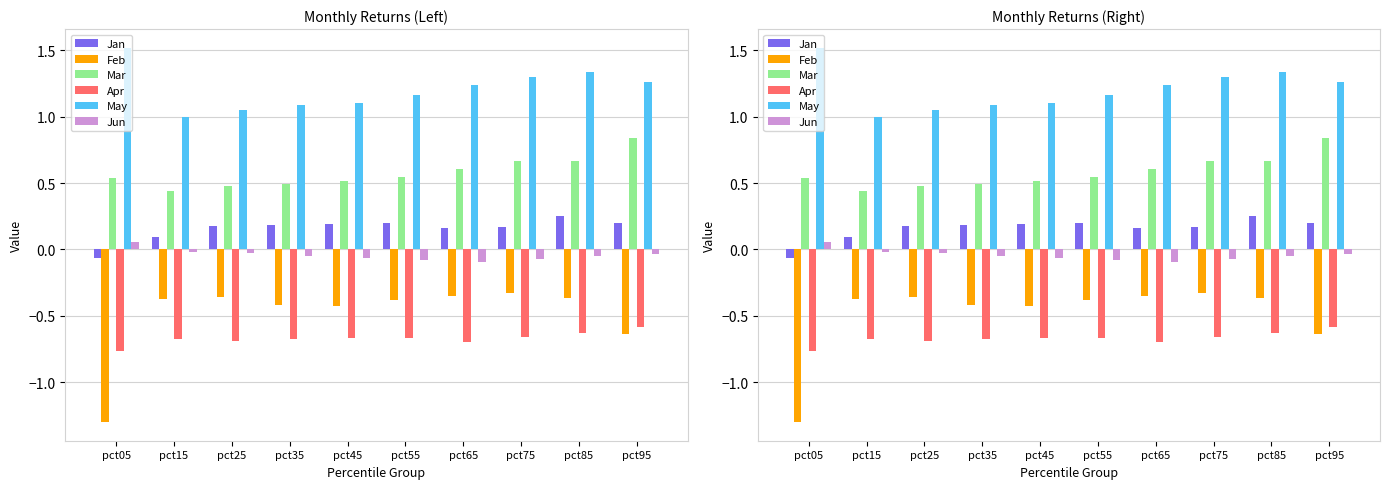

Is the value of Jun at pct55 greater than the value of Jan at pct65?

No